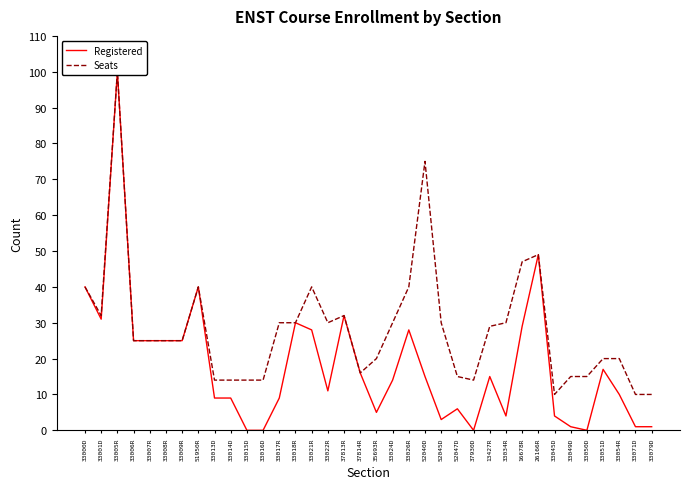

Is it true that Registered equals 75 at 26166R?

False